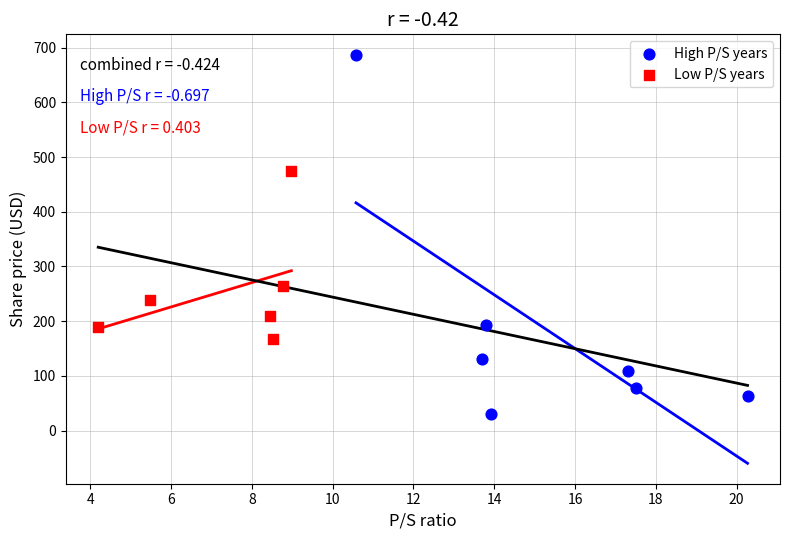

Which series reaches the maximum Y coordinate?

High P/S years